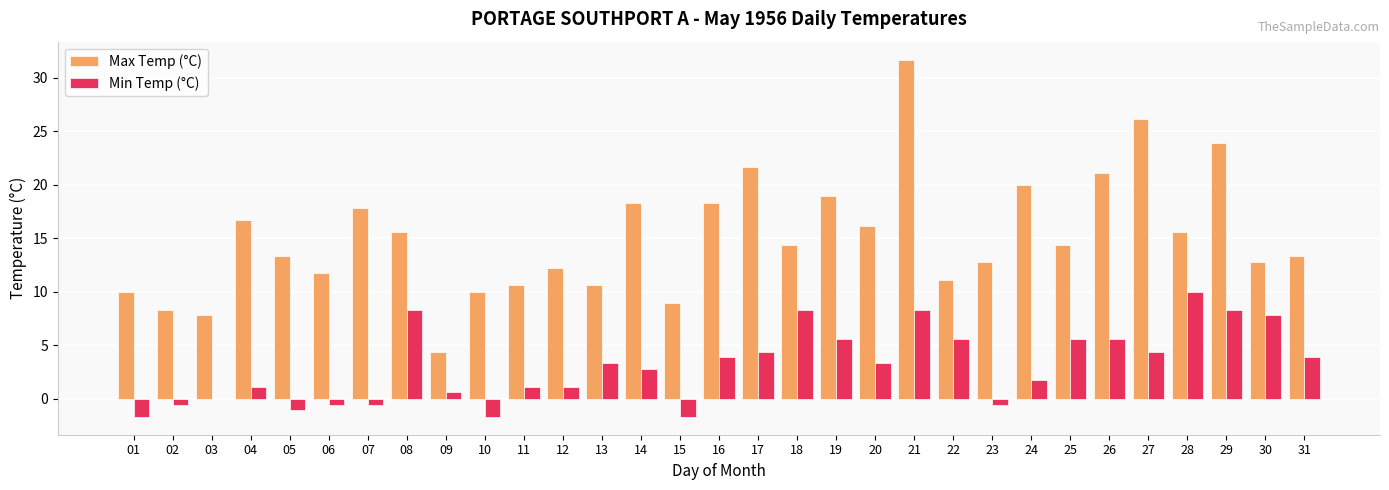

Where does the Max Temp (°C) series first go above 14?

04